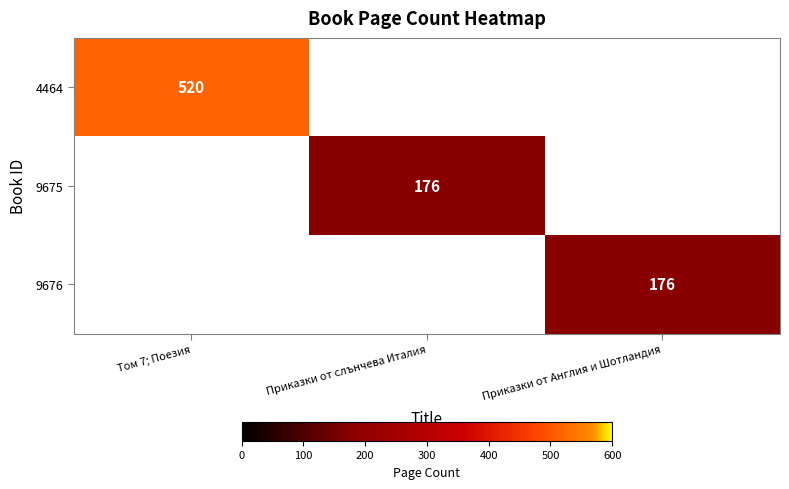

At how many categories does at least one series exceed 231?

1